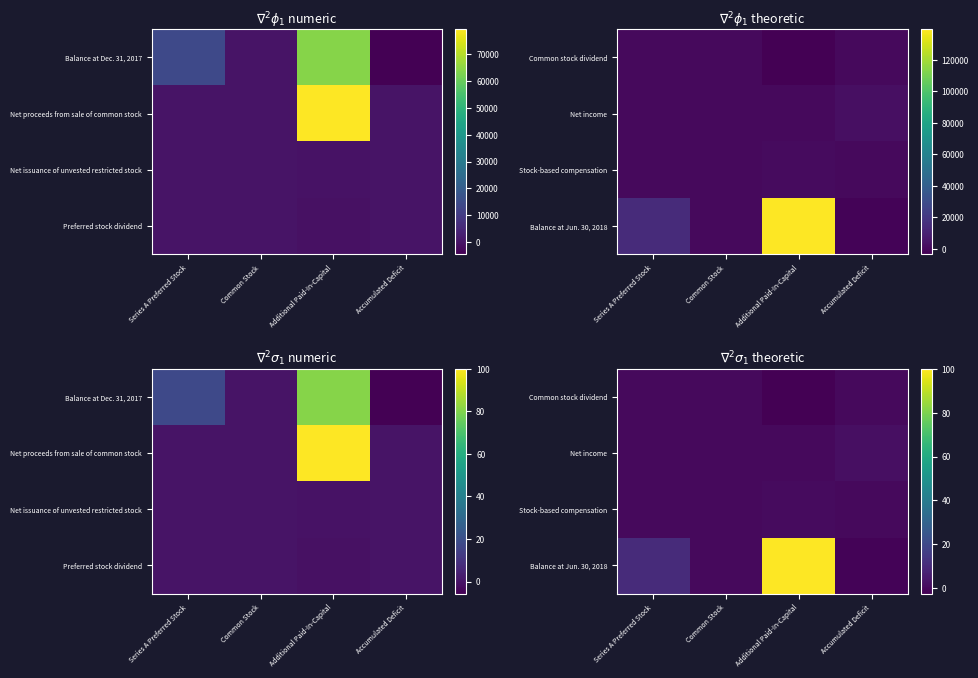

At Series A Preferred Stock, list the series in order from largest to smallest.

Balance at Jun. 30, 2018, Common stock dividend, Net income, Stock-based compensation